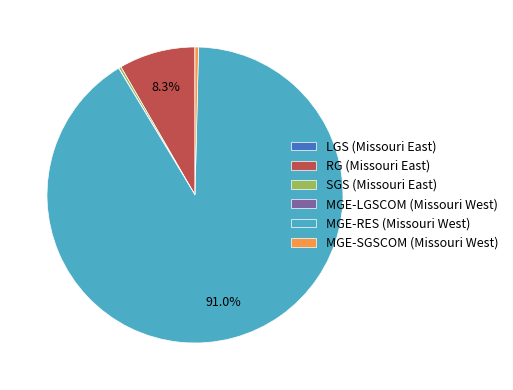

Between MGE-SGSCOM (Missouri West) and MGE-RES (Missouri West), which is larger?

MGE-RES (Missouri West)